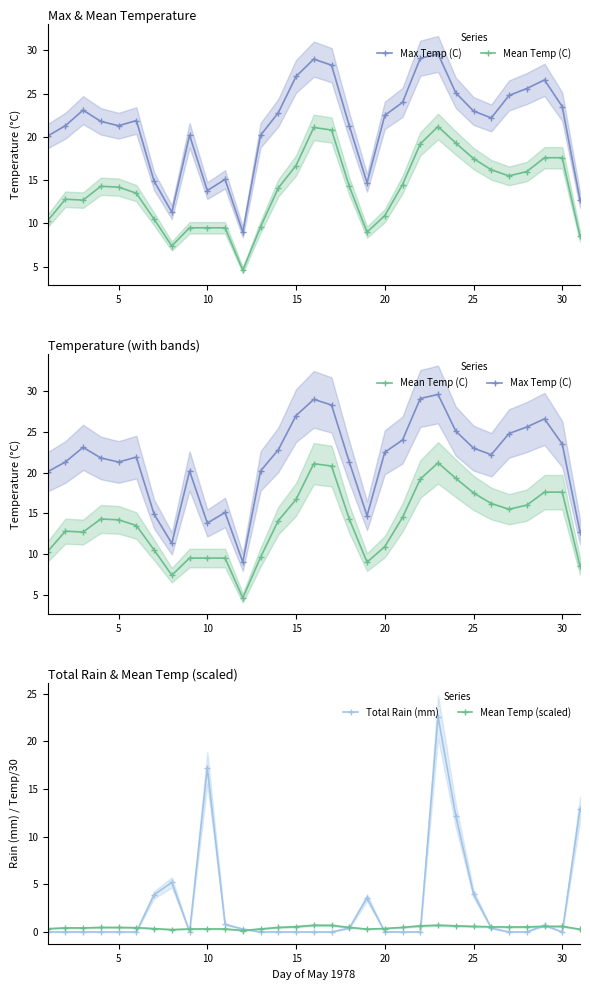

True or false: Total Rain (mm) has more than 0 points higher than both neighbors.

True